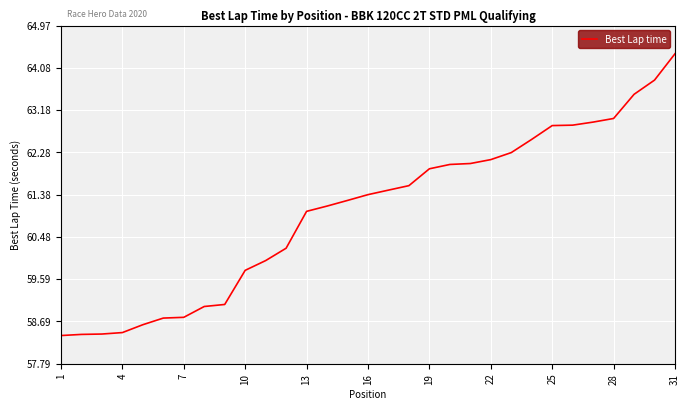

What is the difference between the maximum and minimum values?

6.0